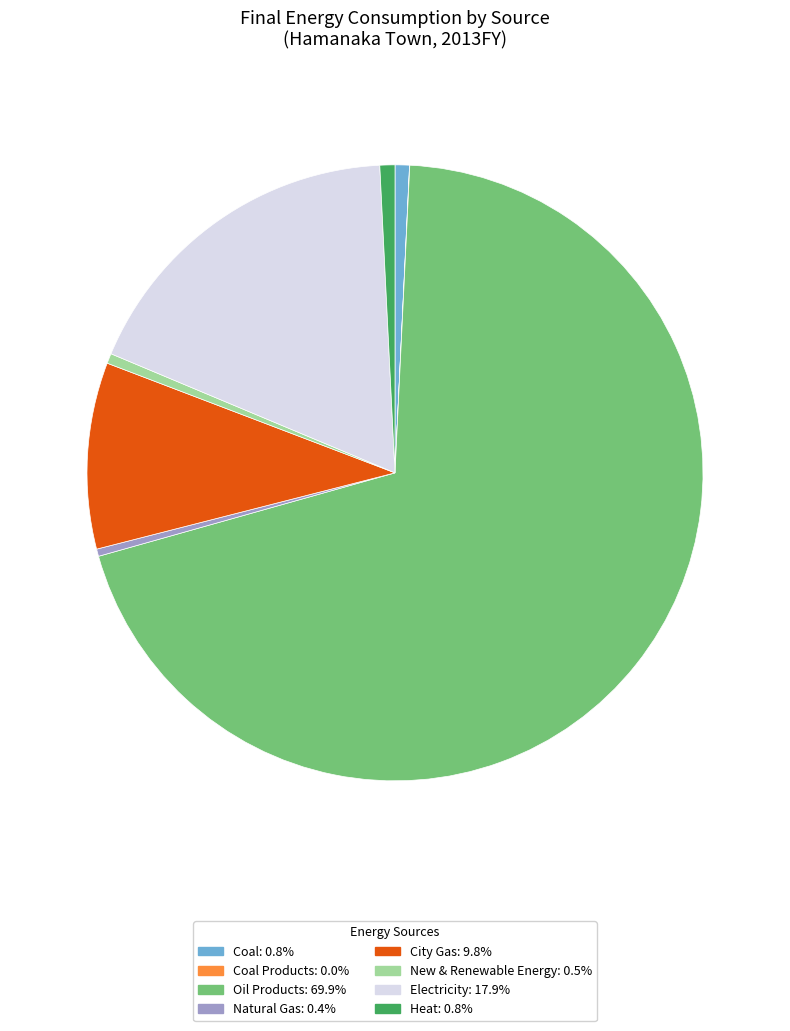

Does any single category account for the majority?

Yes